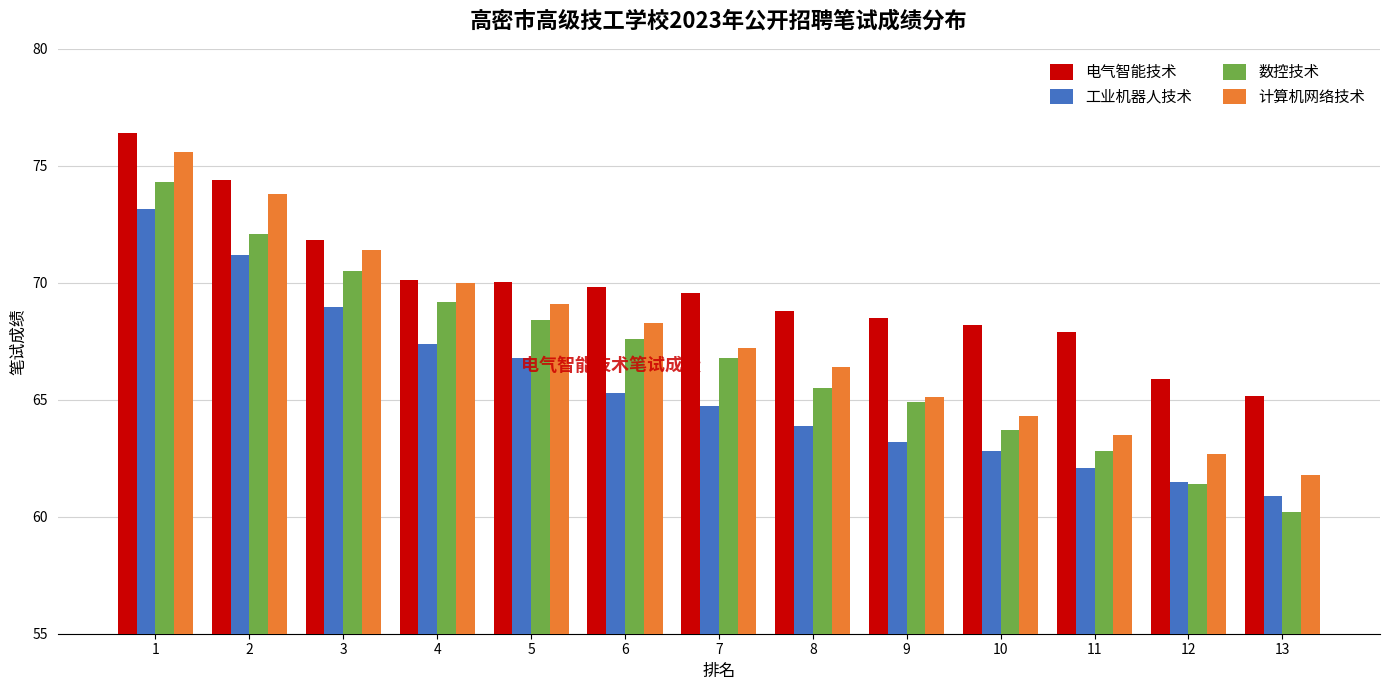

What is the difference between the highest and lowest values at 12?

4.5